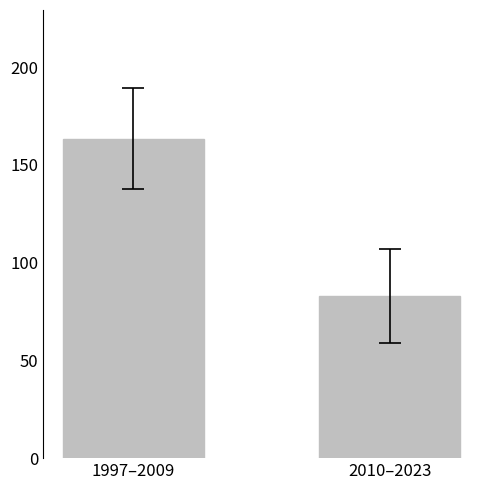

At which category does the chart reach its peak across all series?

1997–2009